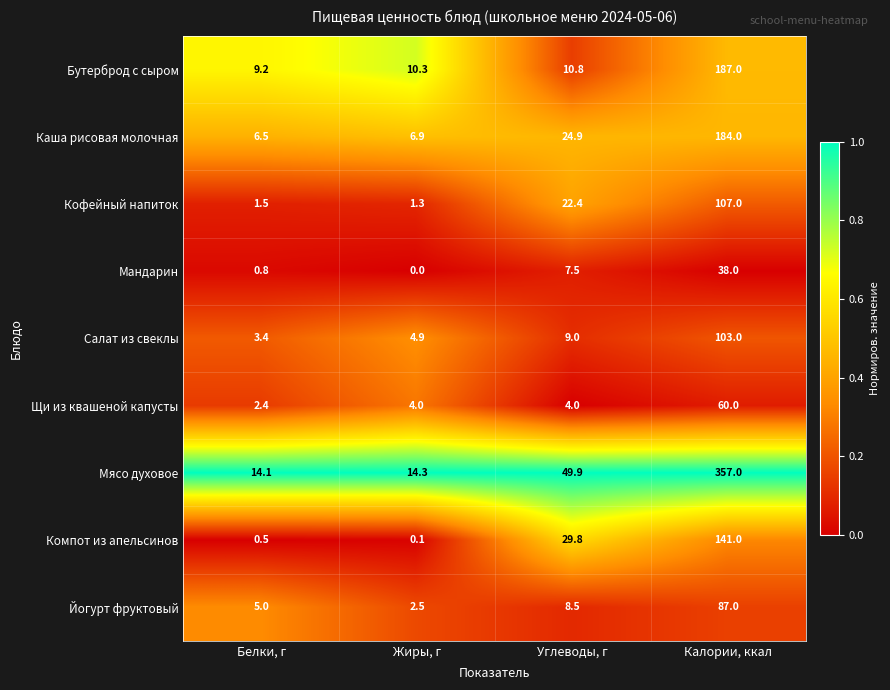

What is the average value of the Мандарин series?

11.6